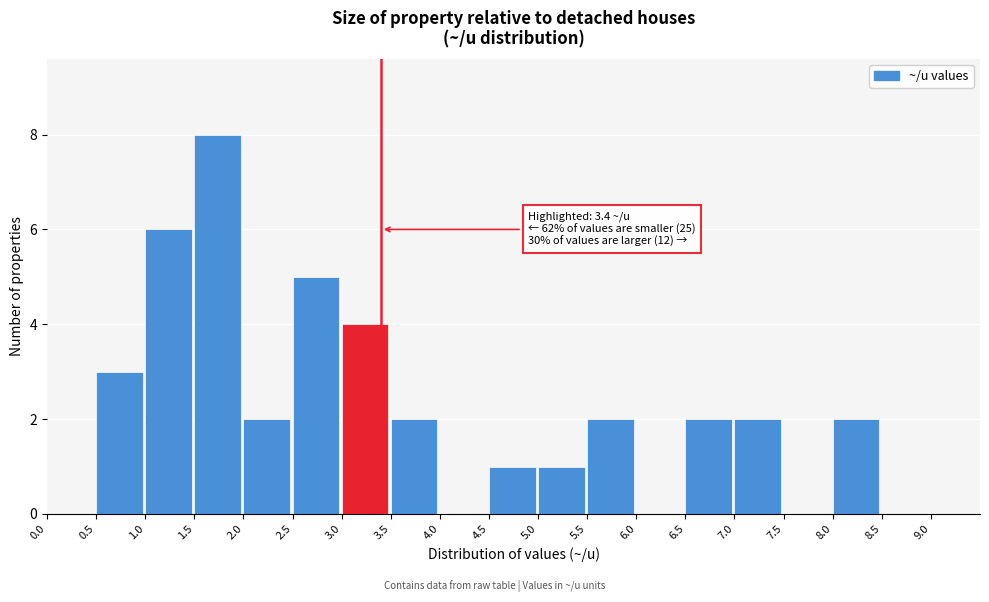

Which range on the x-axis has the tallest bar?

1.5 to 2.0